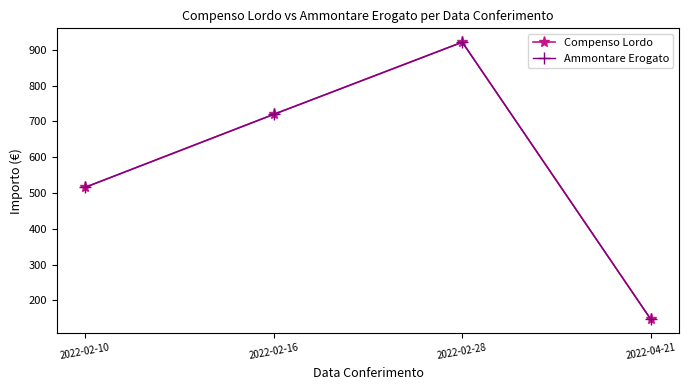

At how many categories does at least one series exceed 560?

2